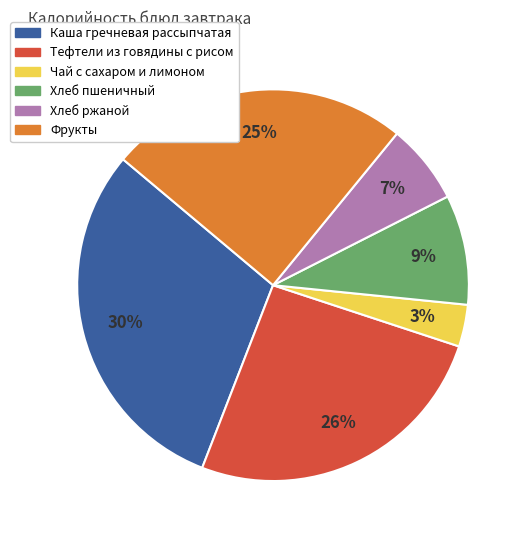

Which slice is the smallest?

Чай с сахаром и лимоном